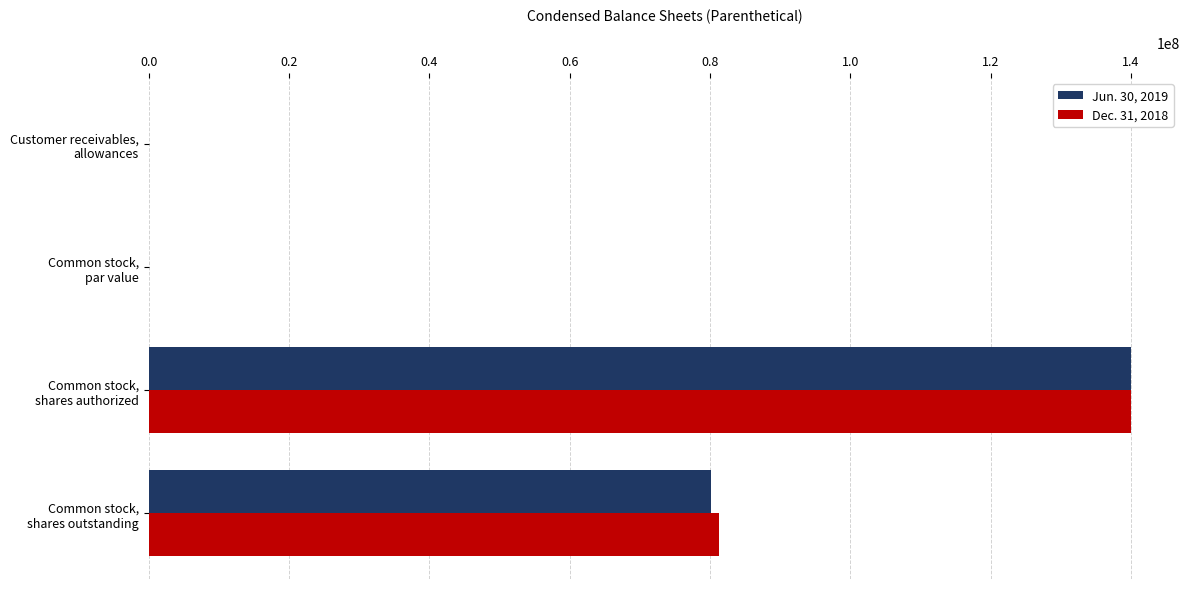

What is the sum of all Dec. 31, 2018 values?

221241044.1